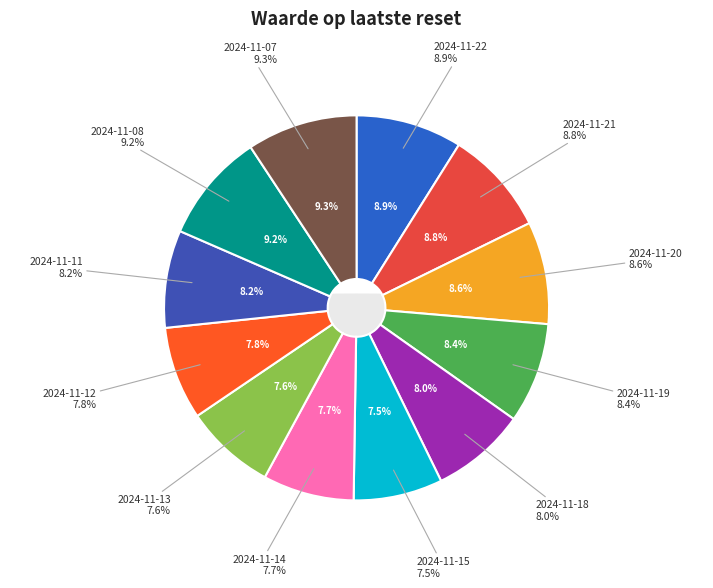

Does any single category account for the majority?

No